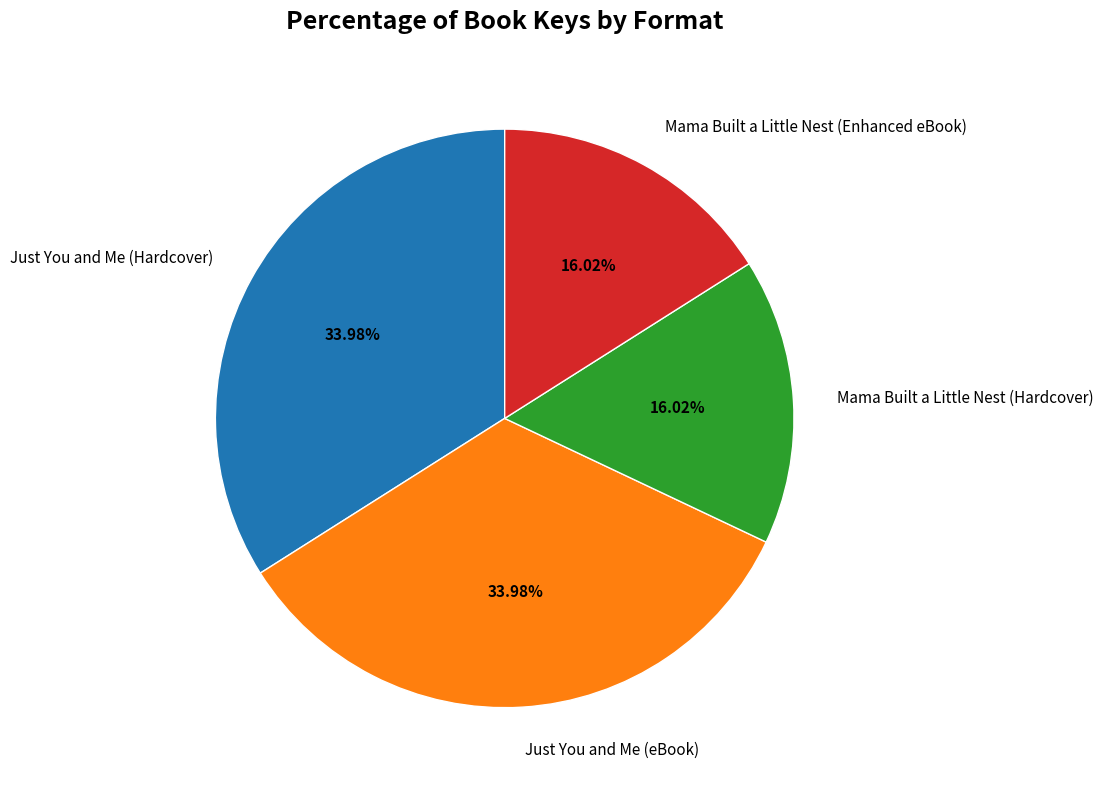

Is Just You and Me (Hardcover) the majority of the pie?

No